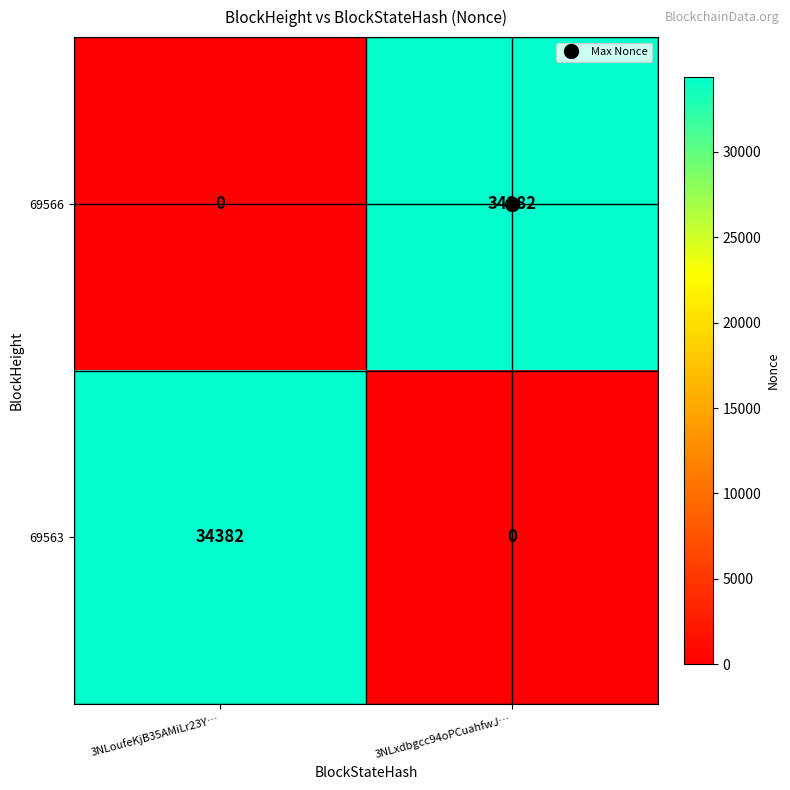

Rank the series at 3NLoufeKjB35AMiLr23Y… from lowest to highest value.

69566, 69563